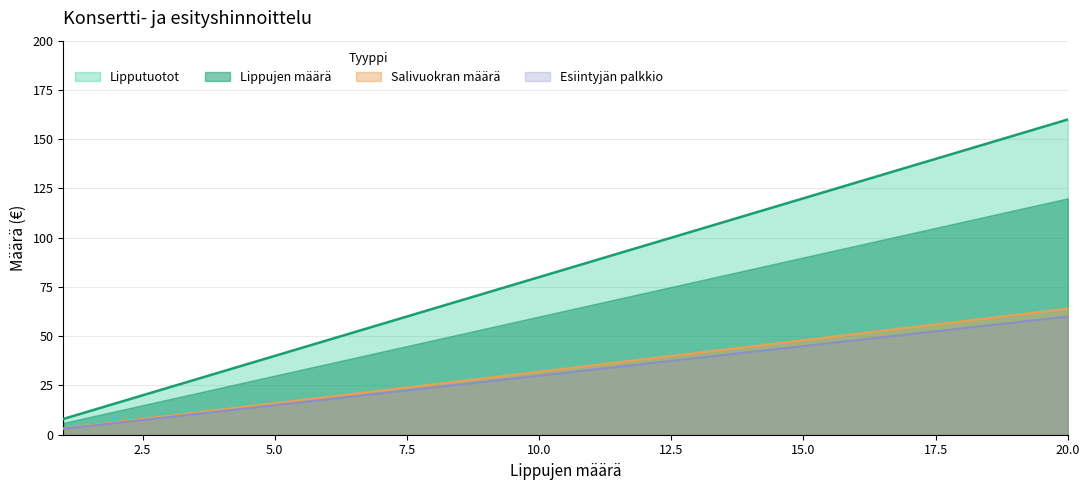

At which label does Lippujen määrä reach its minimum?

1